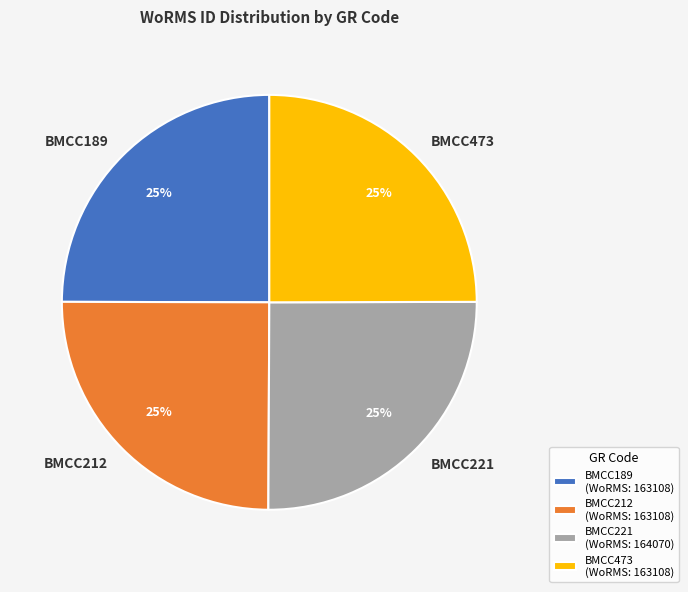

True or false: BMCC473 accounts for 25% of the total.

True